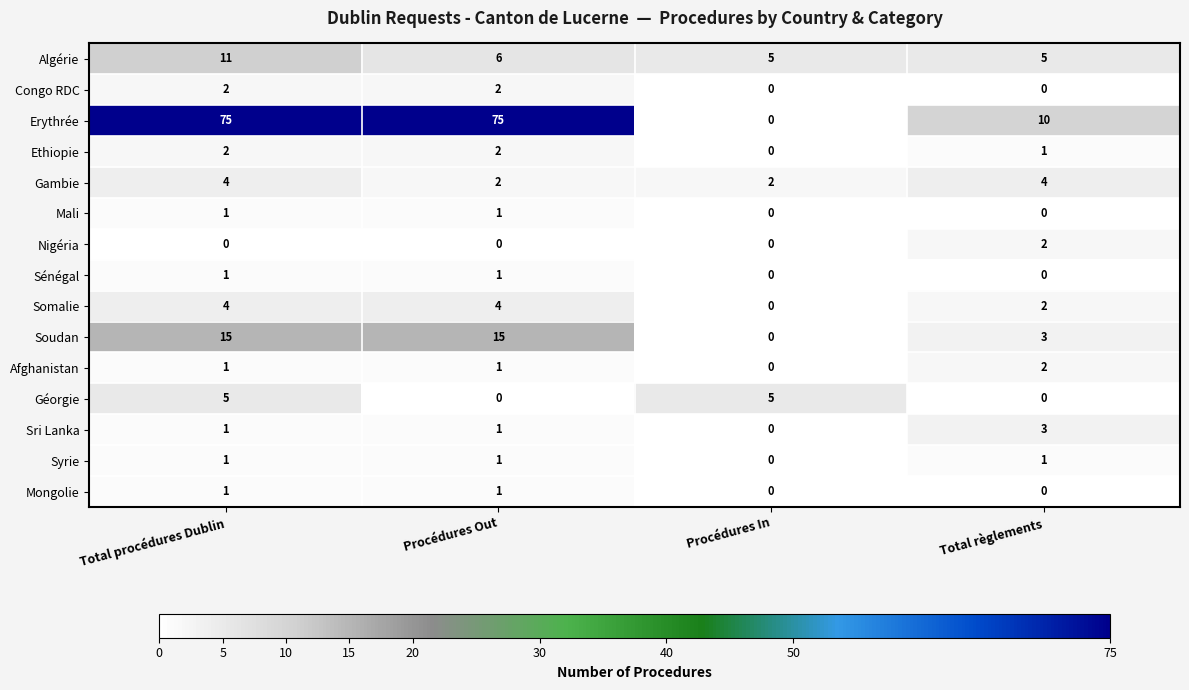

What is the sum of all Algérie values?

27